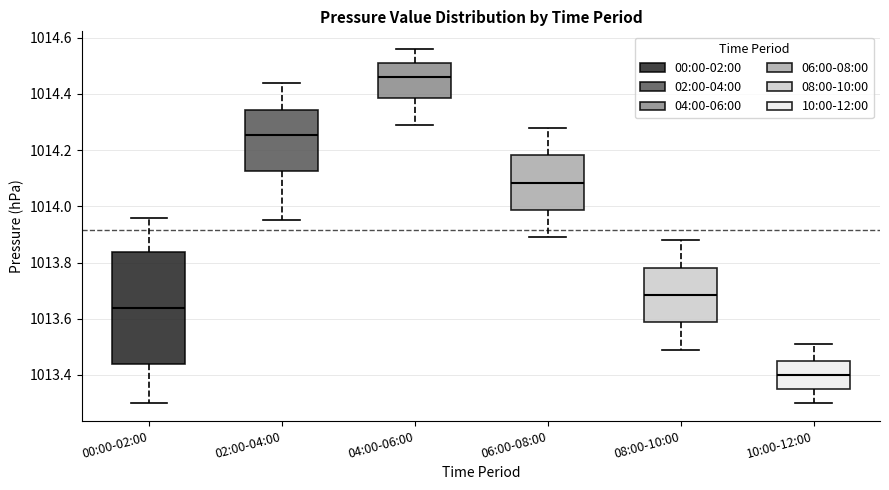

Which box has the highest median line?

04:00-06:00